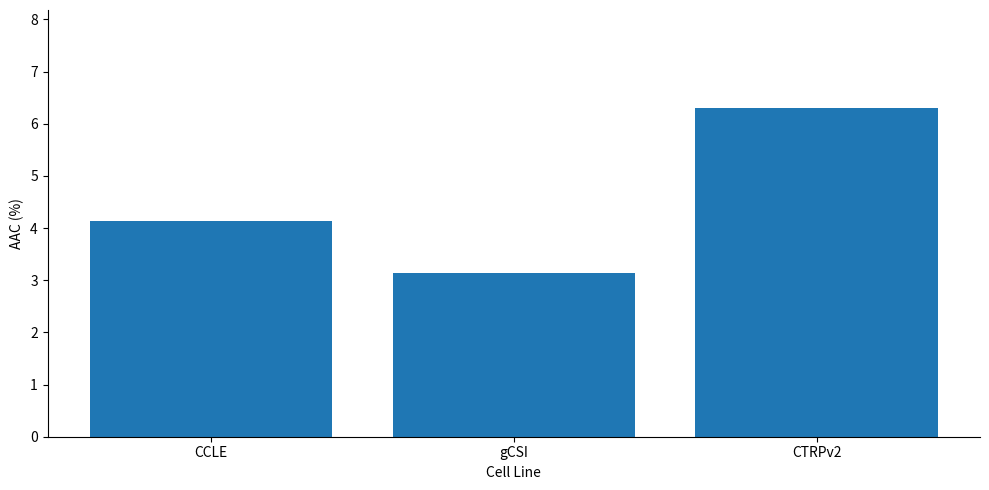

Which has a higher value, gCSI or CTRPv2?

CTRPv2